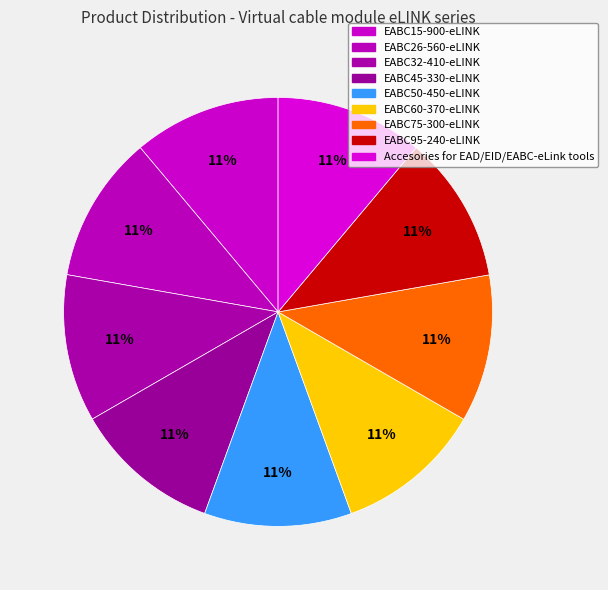

Is there a majority slice in this chart?

No